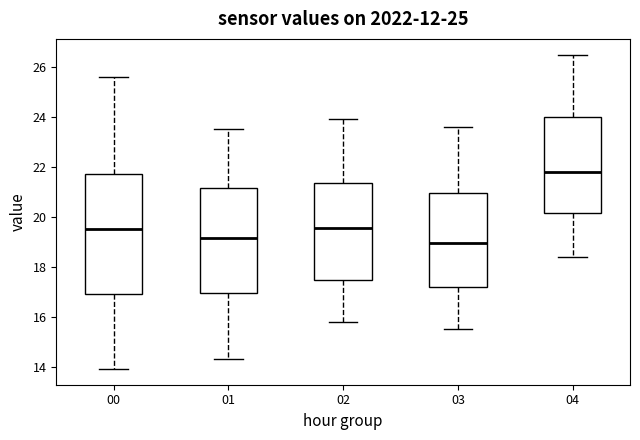

Where does the lower whisker of the box at x = 00 end on the y-axis? The values are not printed on the chart, so give them approximately, as read against the axis.

14.0